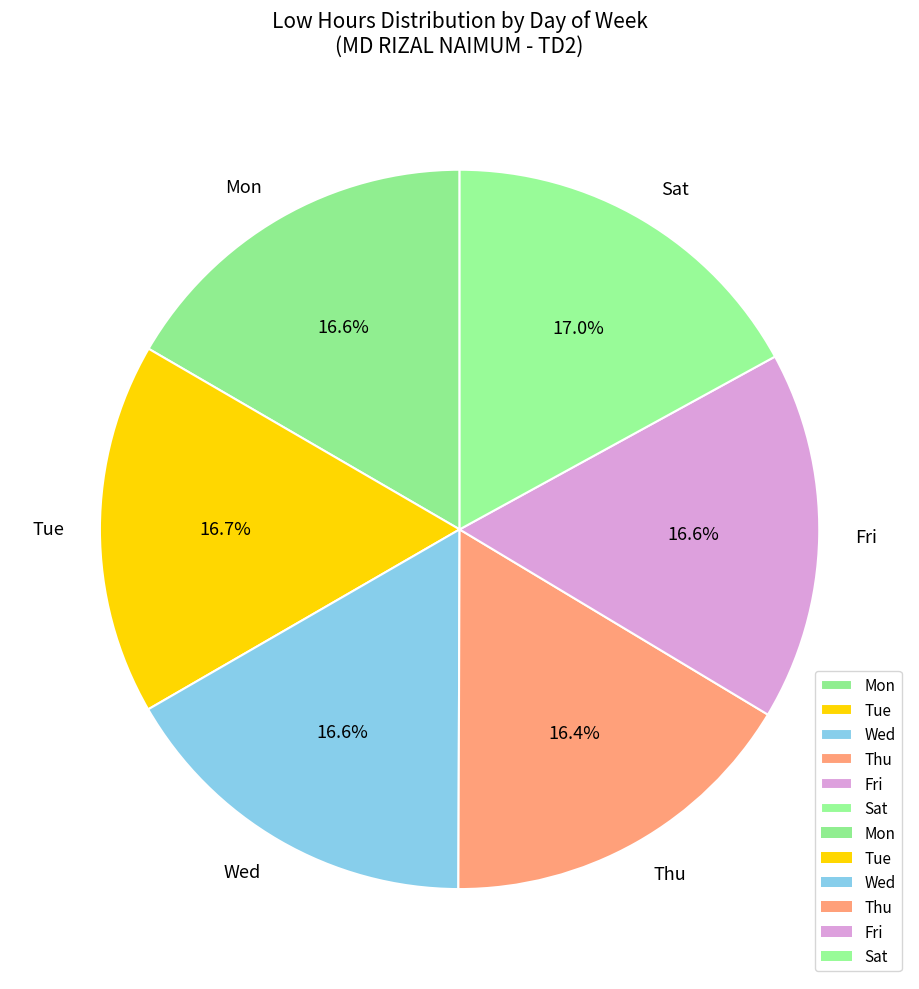

How many slices are in this pie chart?

6